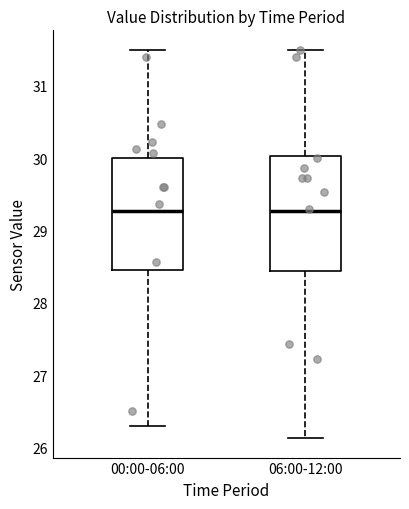

Reading left to right, read every box against the y-axis: the position of its median line, the range the box covers, and the ends of its whiskers. The values are not printed on the chart, so give them approximately, as read against the axis.

00:00-06:00: median 29.3, box 28.5 to 30.0, whiskers 26.3 to 31.5
06:00-12:00: median 29.3, box 28.4 to 30.0, whiskers 26.1 to 31.5